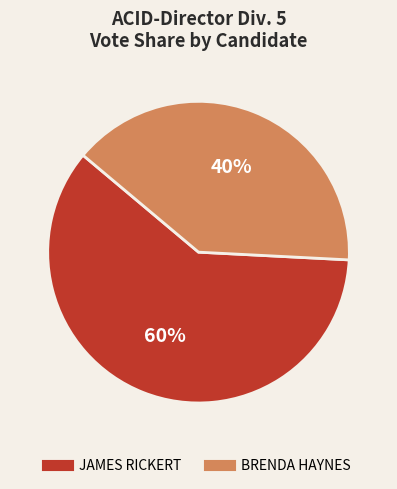

Is the sum of BRENDA HAYNES and JAMES RICKERT greater than half?

Yes